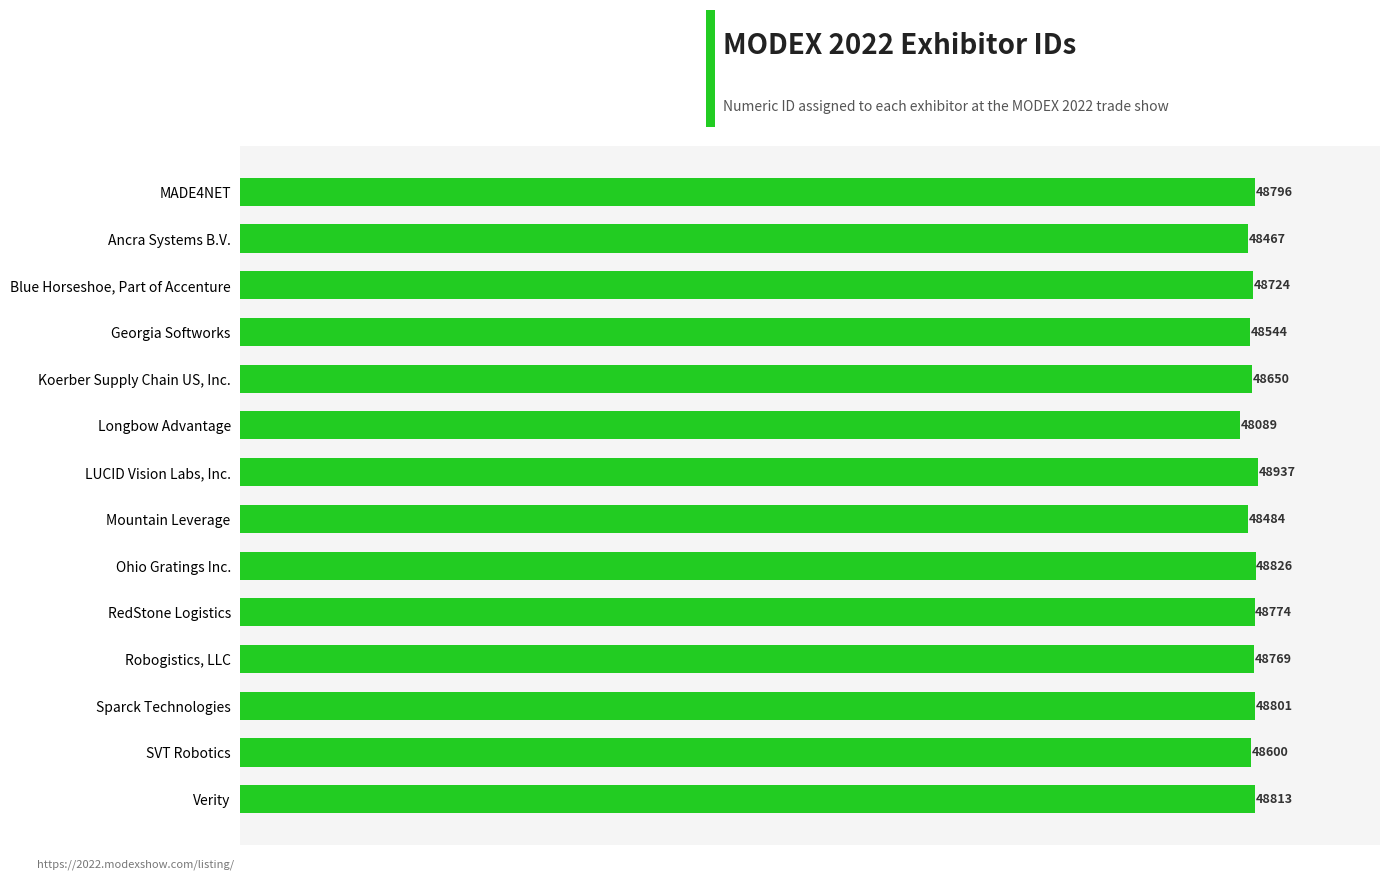

What is the label of the 11th bar from the bottom?

Georgia Softworks